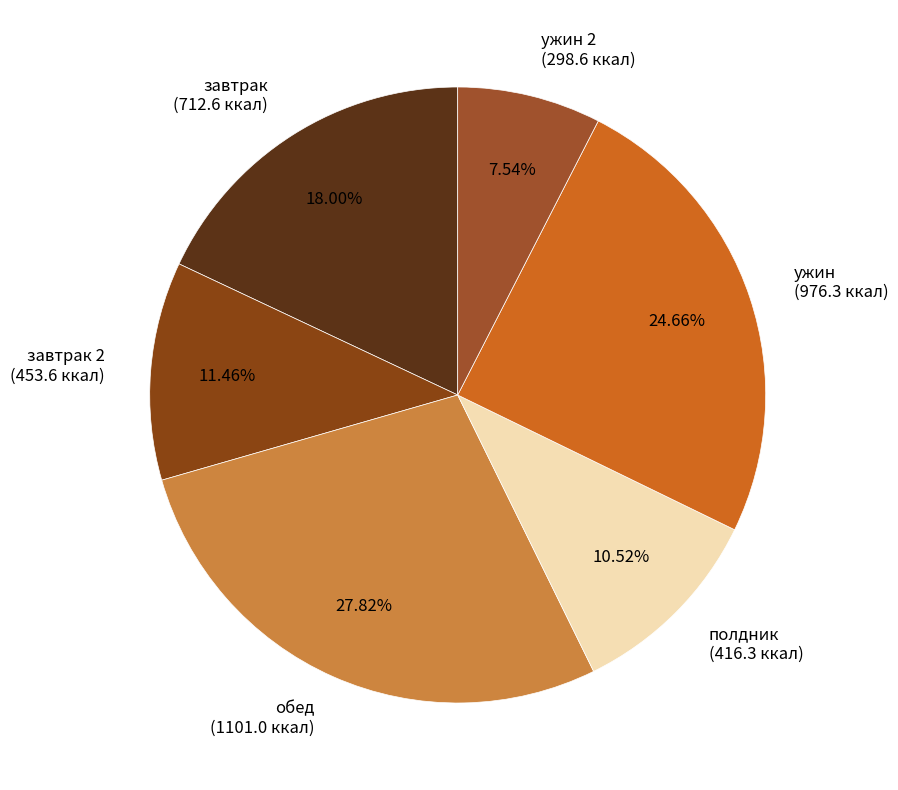

To the nearest percent, what is the average slice percentage?

17%